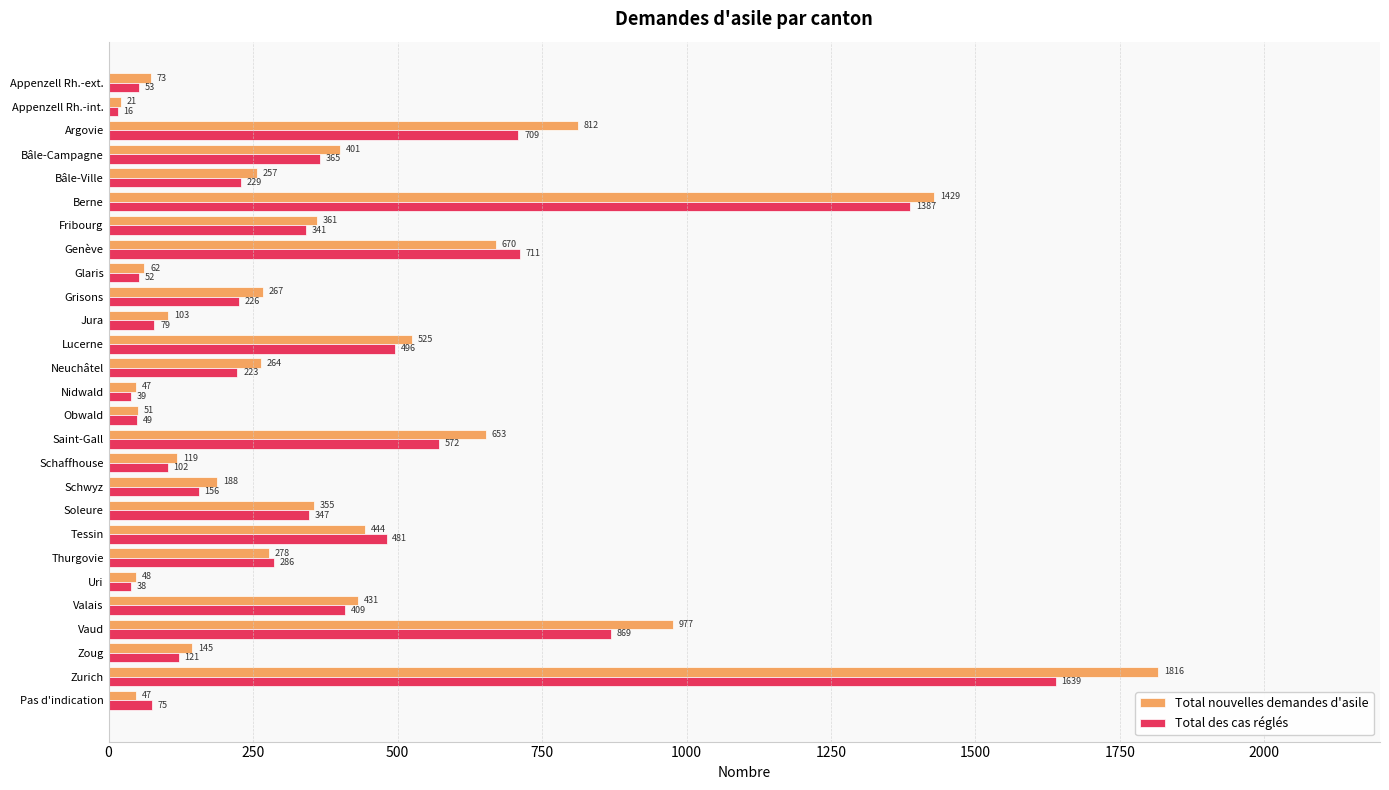

What is the minimum value for Total des cas réglés?

16